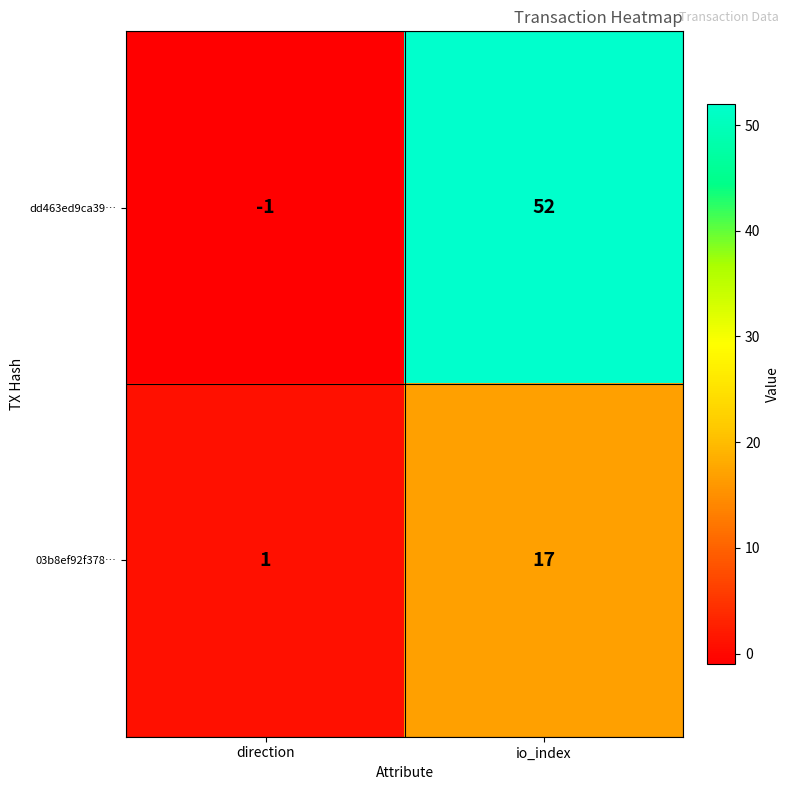

Between direction and io_index, which series saw the biggest shift?

dd463ed9ca39…